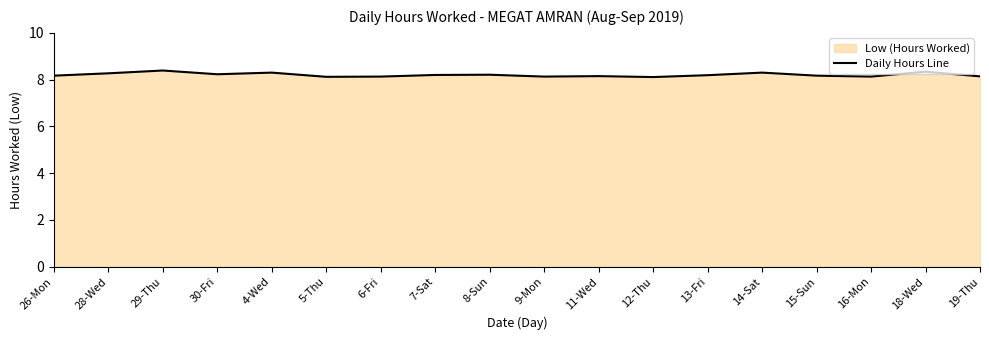

What is the smallest value displayed?

8.1